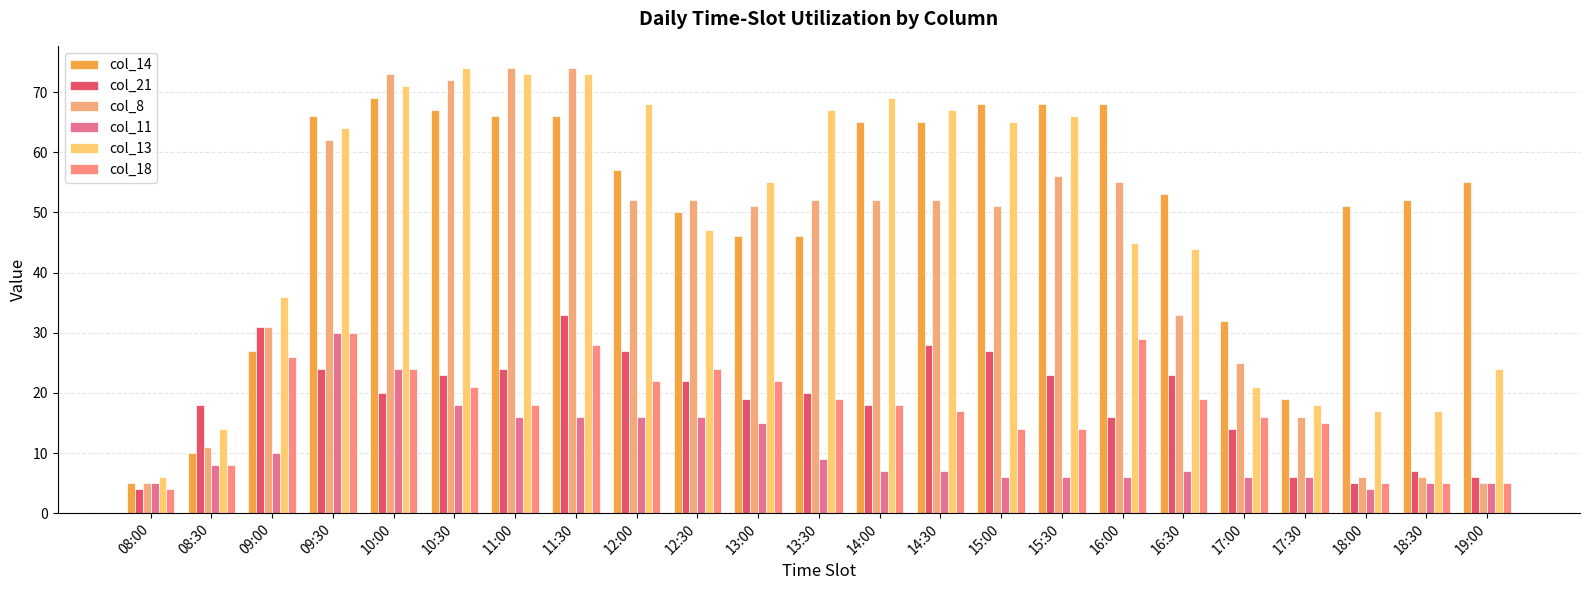

Reading left to right, transcribe all the data shown in this chart.

col_14: 5	10	27	66	69	67	66	66	57	50	46	46	65	65	68	68	68	53	32	19	51	52	55
col_21: 4	18	31	24	20	23	24	33	27	22	19	20	18	28	27	23	16	23	14	6	5	7	6
col_8: 5	11	31	62	73	72	74	74	52	52	51	52	52	52	51	56	55	33	25	16	6	6	5
col_11: 5	8	10	30	24	18	16	16	16	16	15	9	7	7	6	6	6	7	6	6	4	5	5
col_13: 6	14	36	64	71	74	73	73	68	47	55	67	69	67	65	66	45	44	21	18	17	17	24
col_18: 4	8	26	30	24	21	18	28	22	24	22	19	18	17	14	14	29	19	16	15	5	5	5